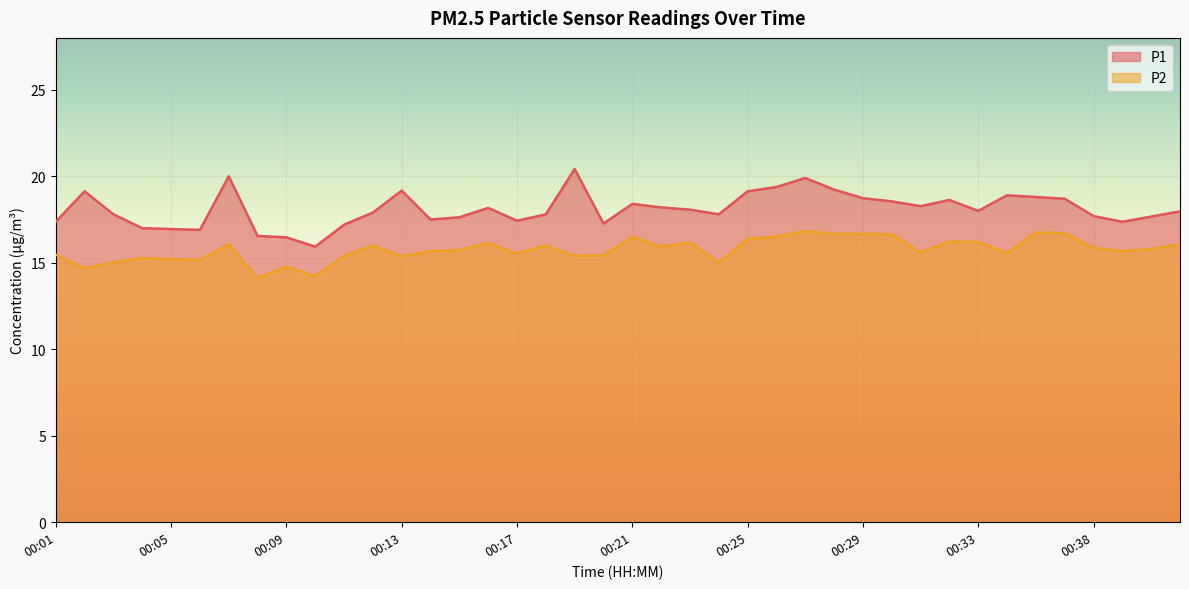

How many data points in P2 are above 15?

36